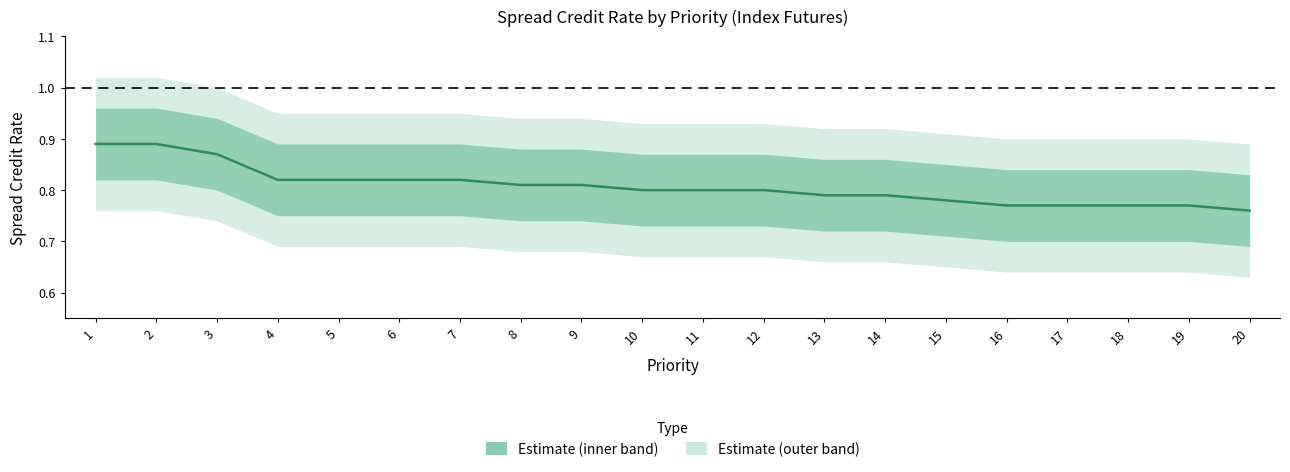

Rank the series by their average value, from lowest to highest.

outer_lower, lower_band, Spread Credit Rate, upper_band, outer_upper